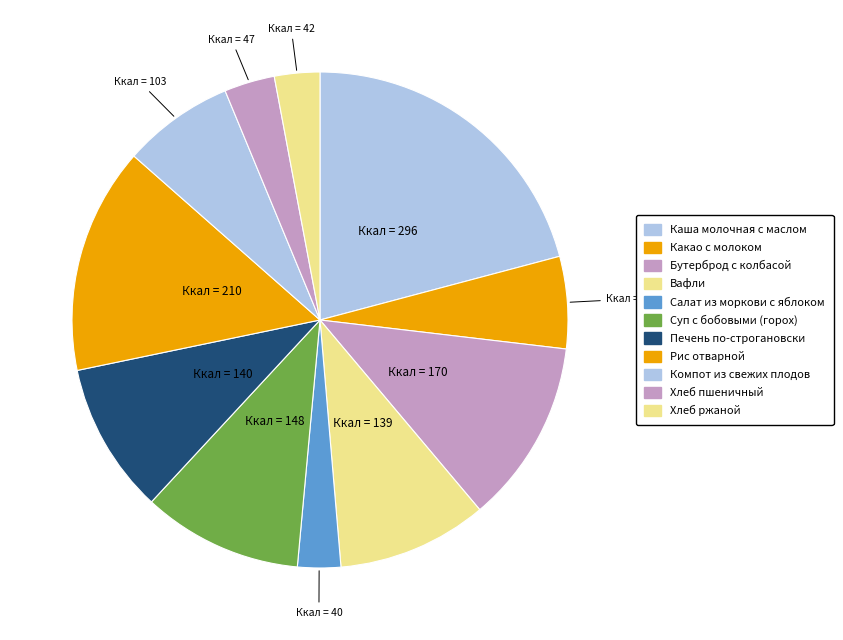

To the nearest percent, what is the average slice percentage?

9%